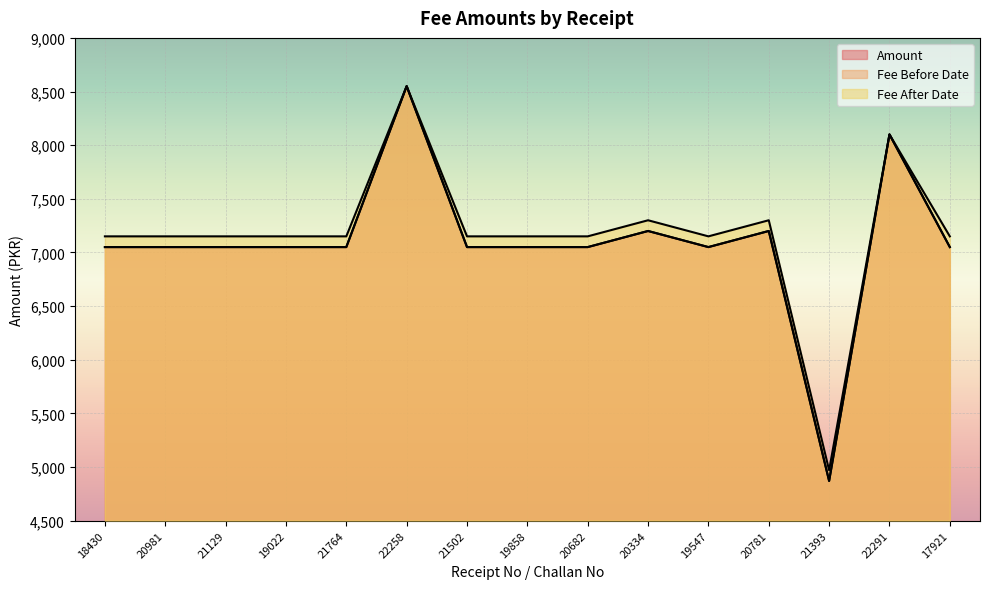

Which series has the largest total across all categories?

Fee After Date